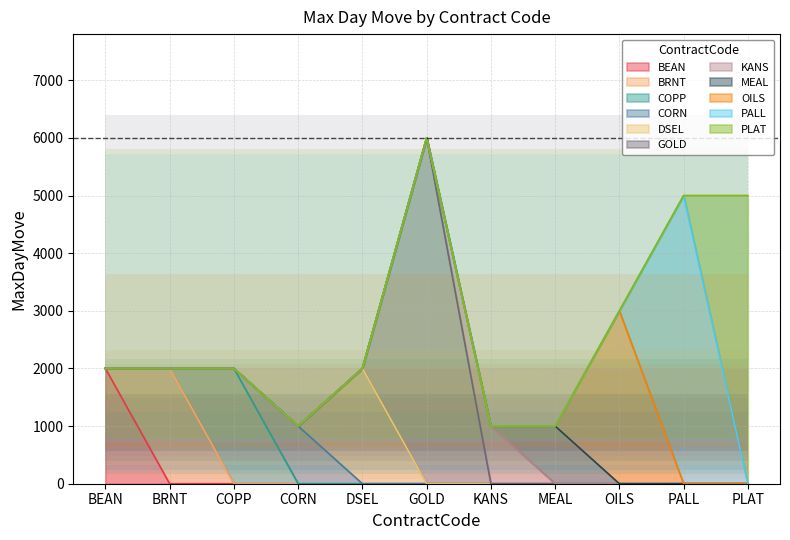

How many lines are shown in the chart?

1